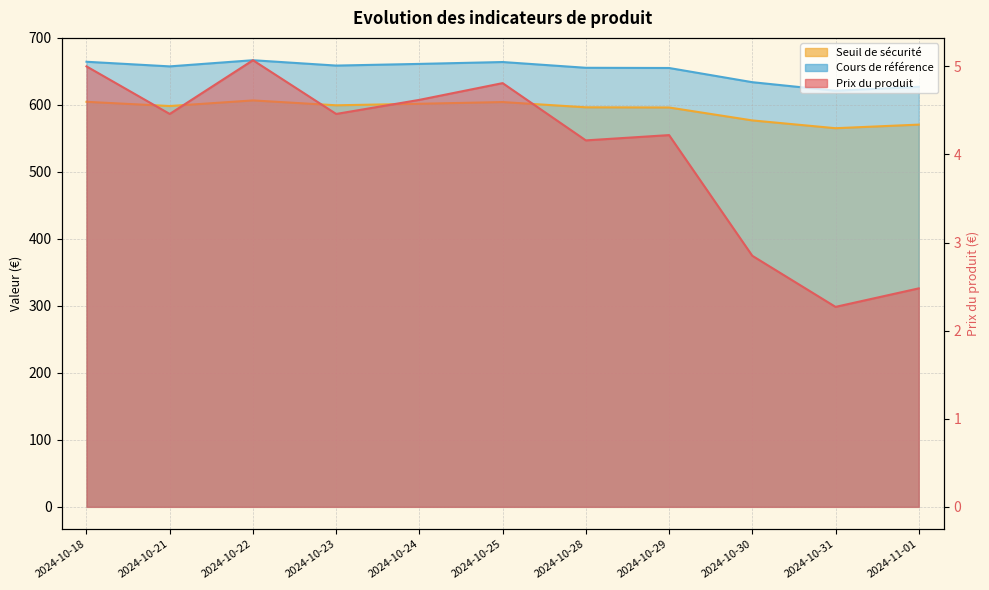

What is the label of the 5th point from the right?

2024-10-28